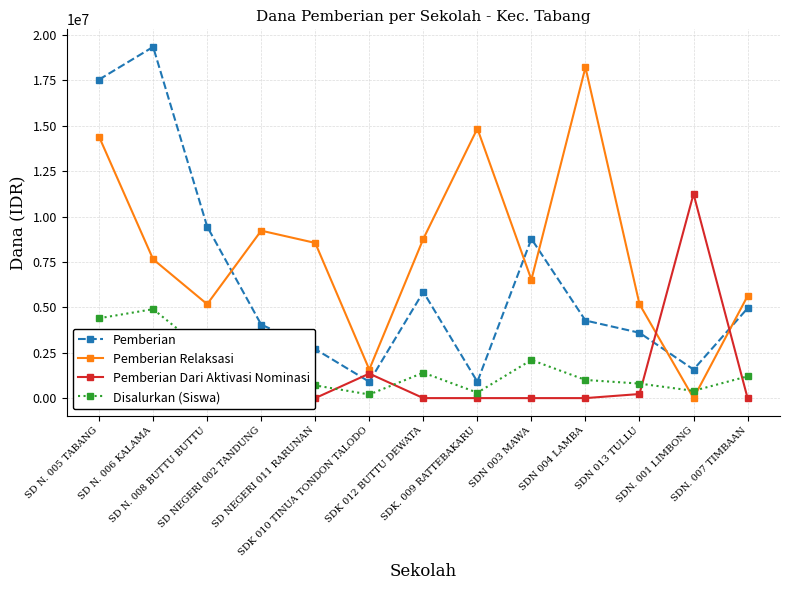

Which has a higher value, SDN 003 MAWA or SD NEGERI 011 RARUNAN?

SDN 003 MAWA